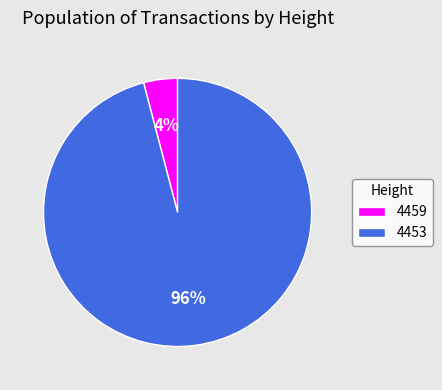

Which slice is the smallest?

4459